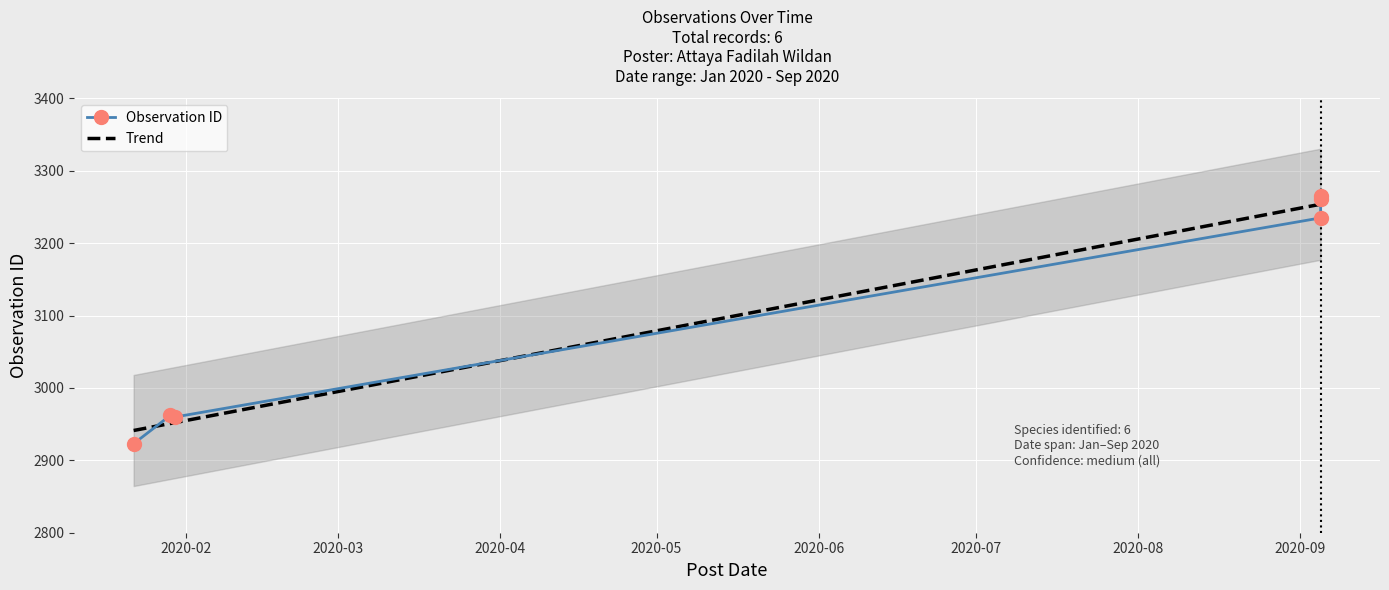

What is the ratio of the value at 2020-09-05 to the value at 2020-09-05?

1.0